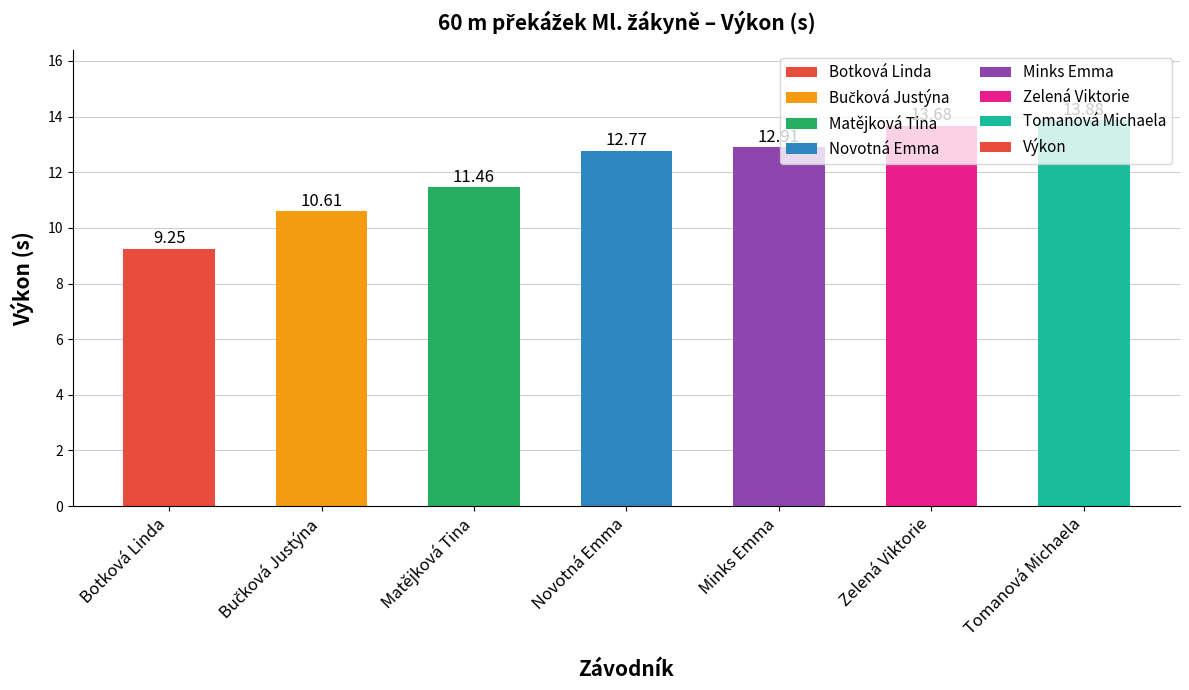

How many values are below 12?

3